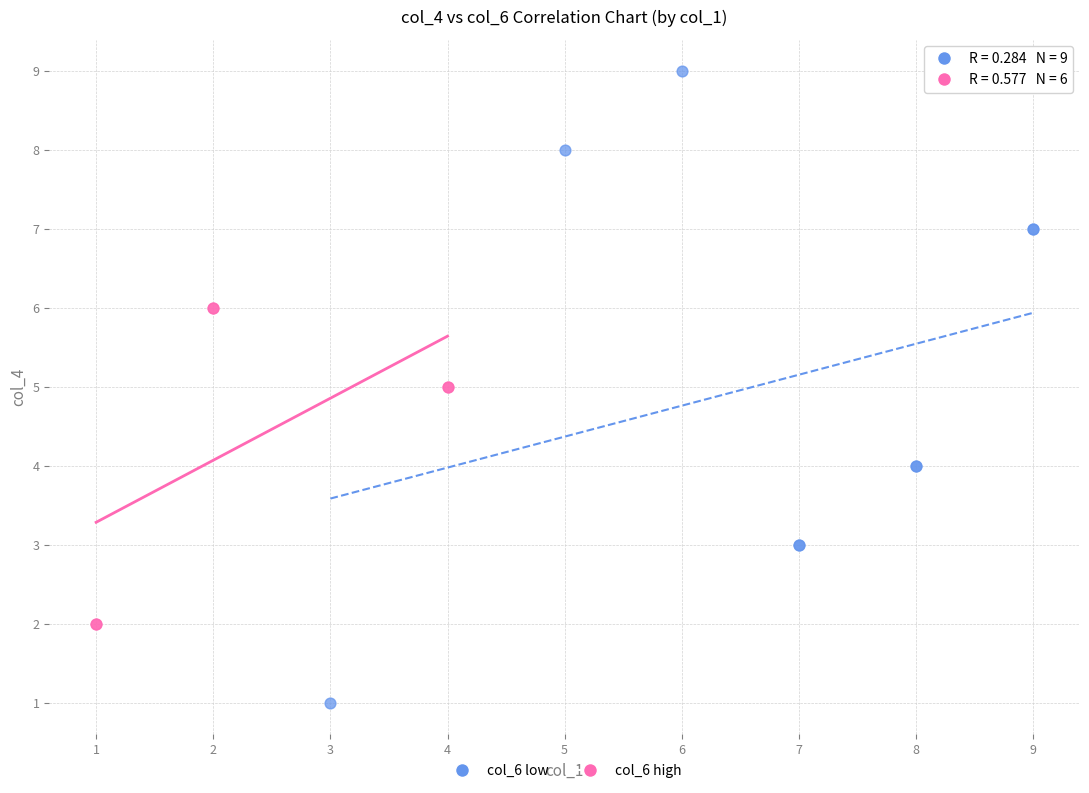

Which series has the widest spread of Y values?

col_6 low